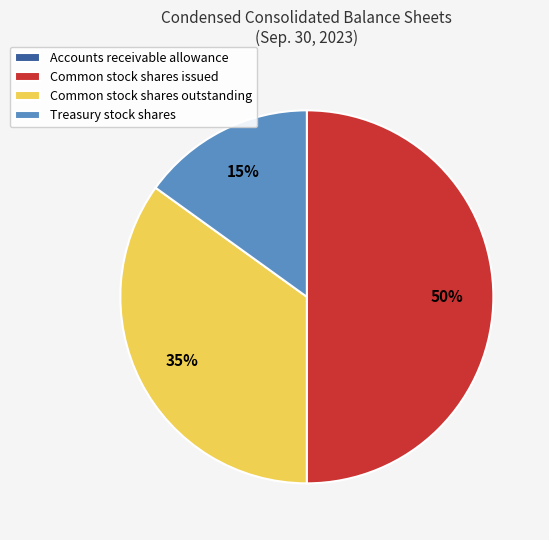

Is it true that Treasury stock shares is 1% of the pie?

False